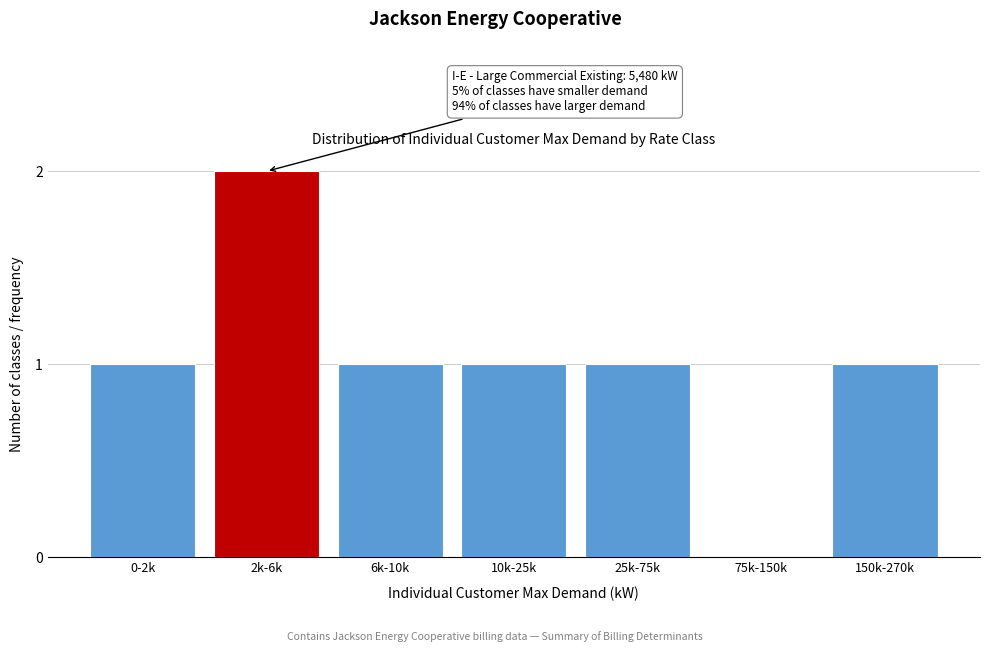

Reading left to right, transcribe all the data shown in this chart.

0-2k=1	2k-6k=2	6k-10k=1	10k-25k=1	25k-75k=1	75k-150k=0	150k-270k=1